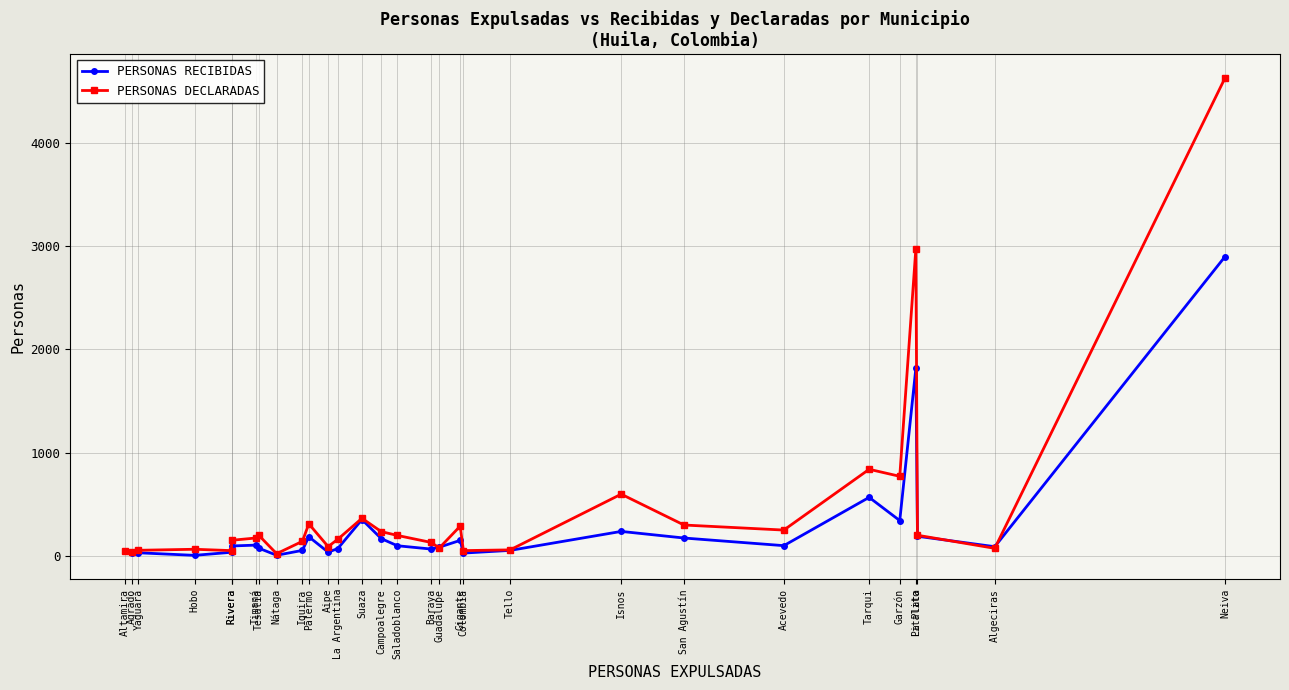

How many lines are shown in the chart?

2